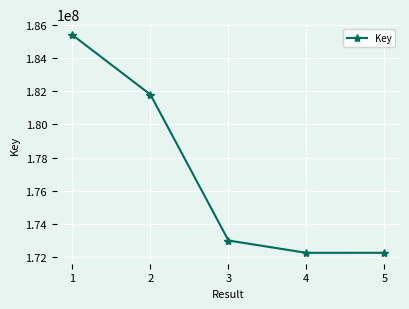

At which label is the value closest to 178821506?

2